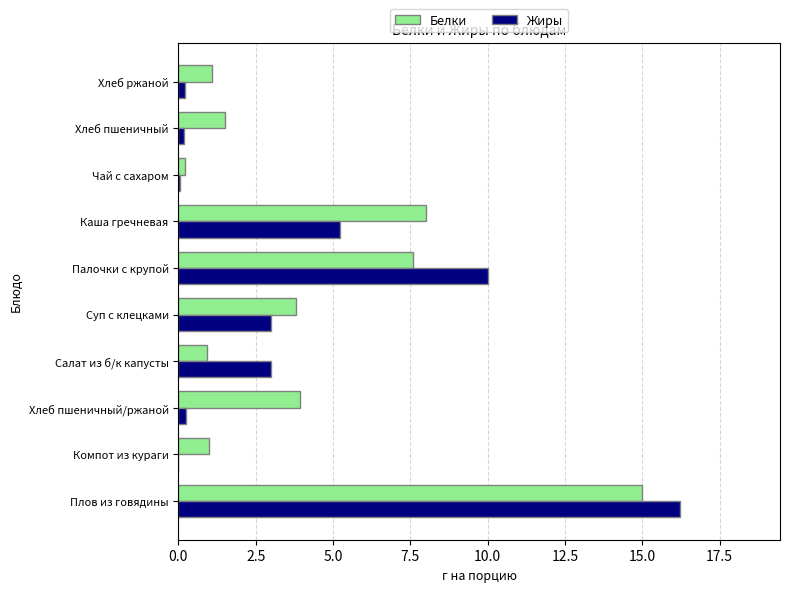

How many distinct data groups are displayed?

2